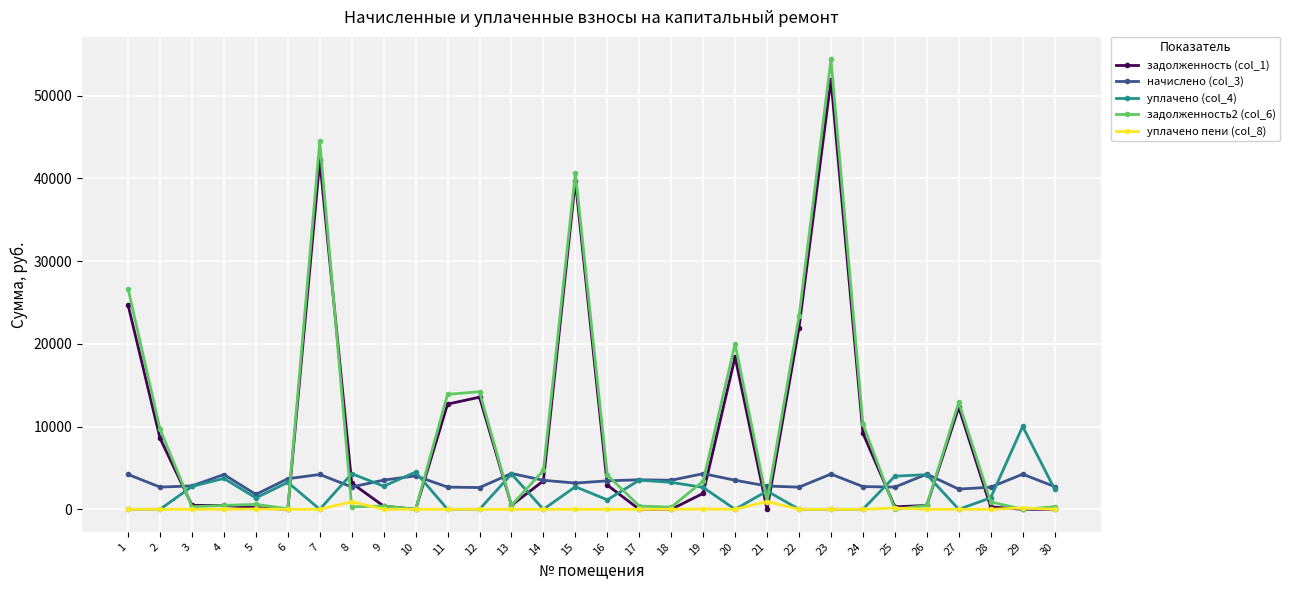

The value of начислено (col_3) at 9 is 3528.4. True or false?

True